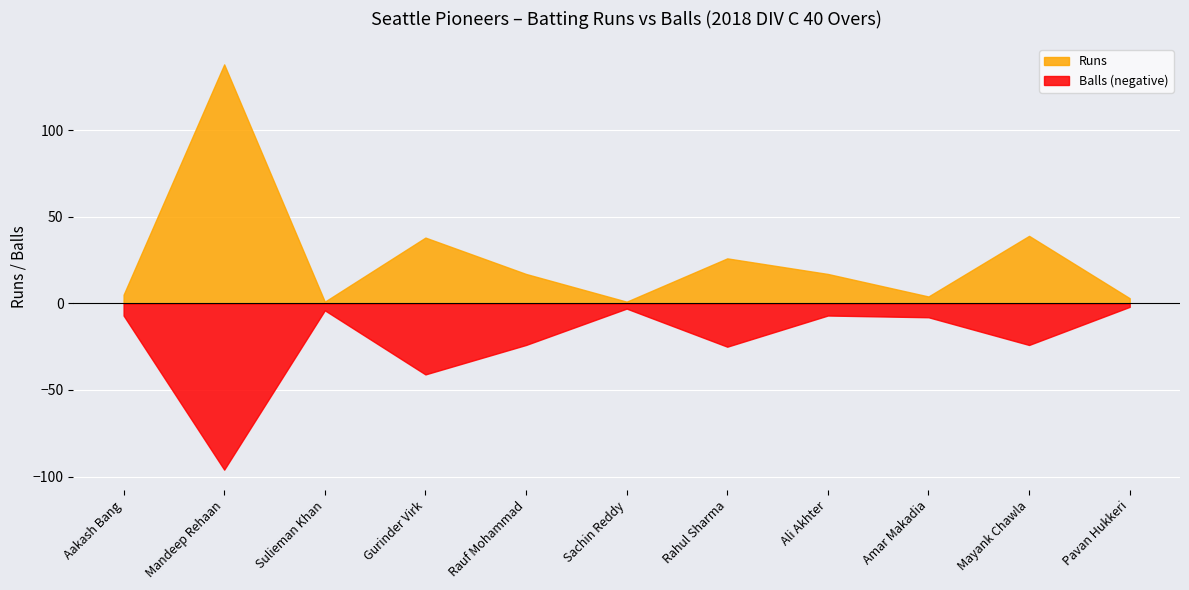

At which category is the sum across all series the highest?

Mandeep Rehaan